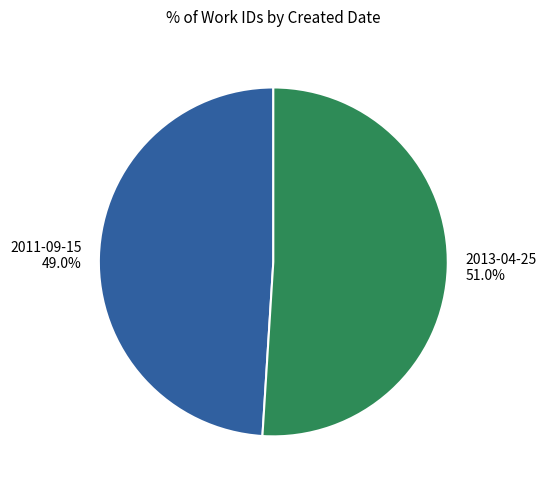

Approximately how many times larger is the value at 2011-09-15 compared to 2013-04-25?

1.0